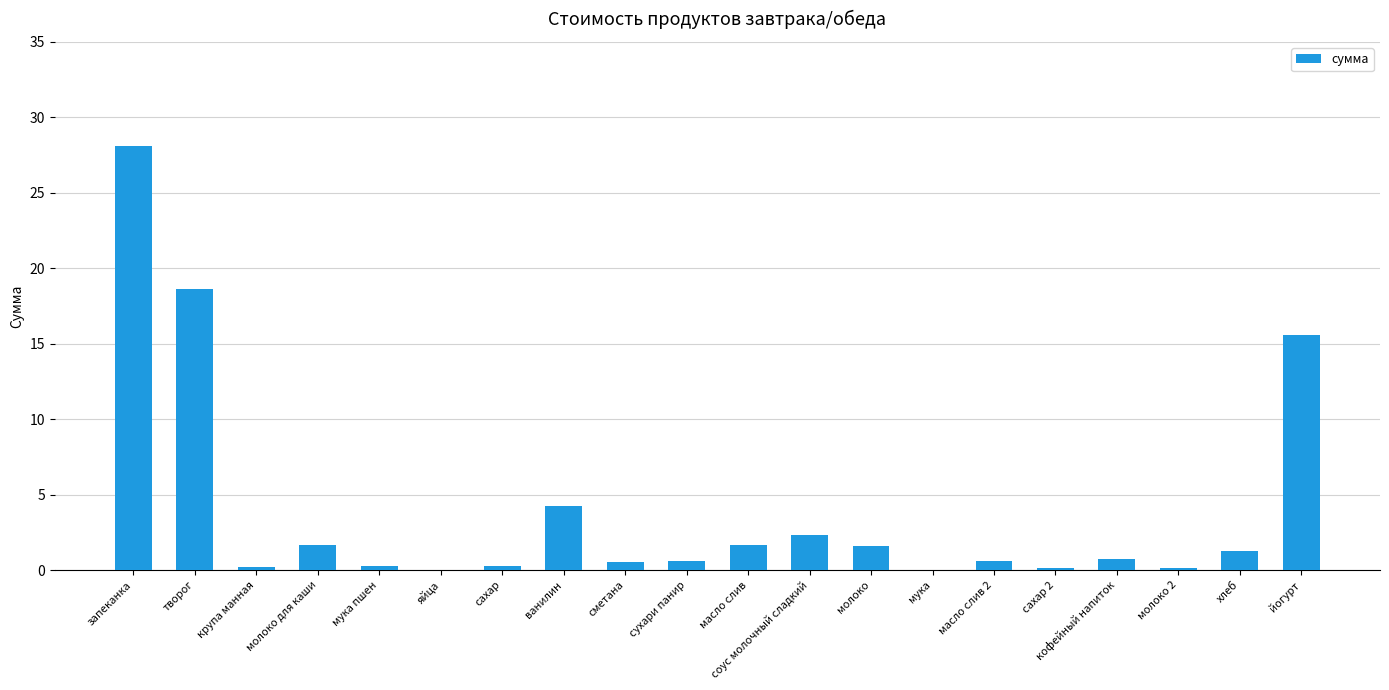

Is it true that the value at масло слив is 1.7?

True